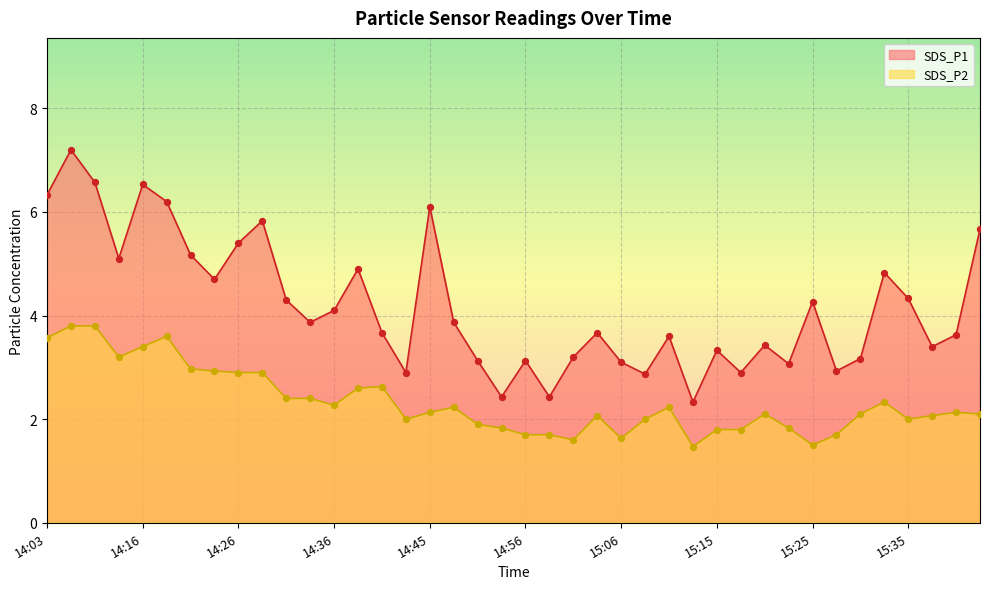

What are all the series names shown in the legend?

SDS_P1, SDS_P2